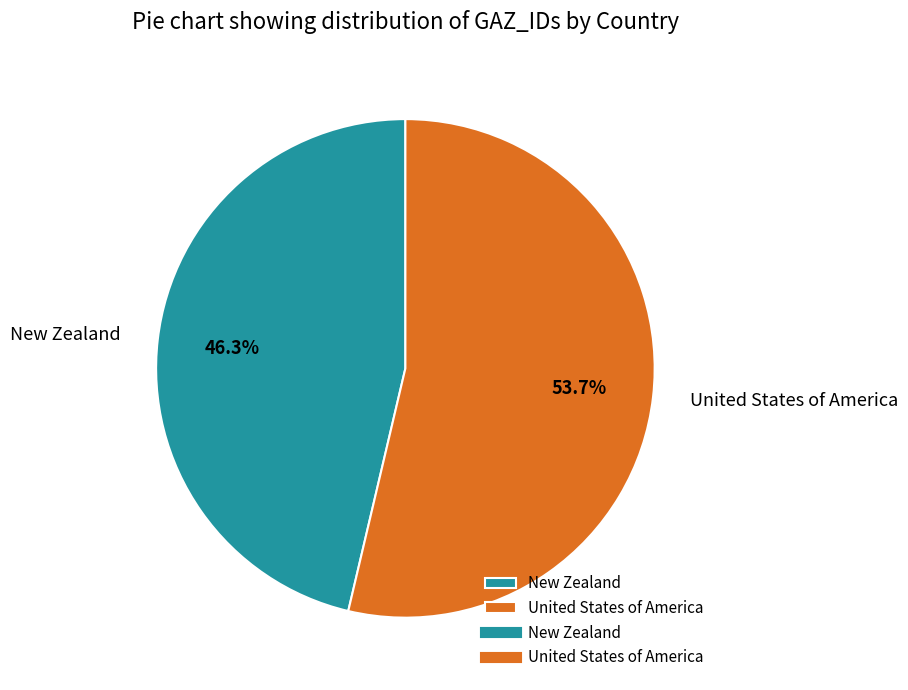

To the nearest percent, what is the difference between the United States of America and New Zealand slice percentages?

7%